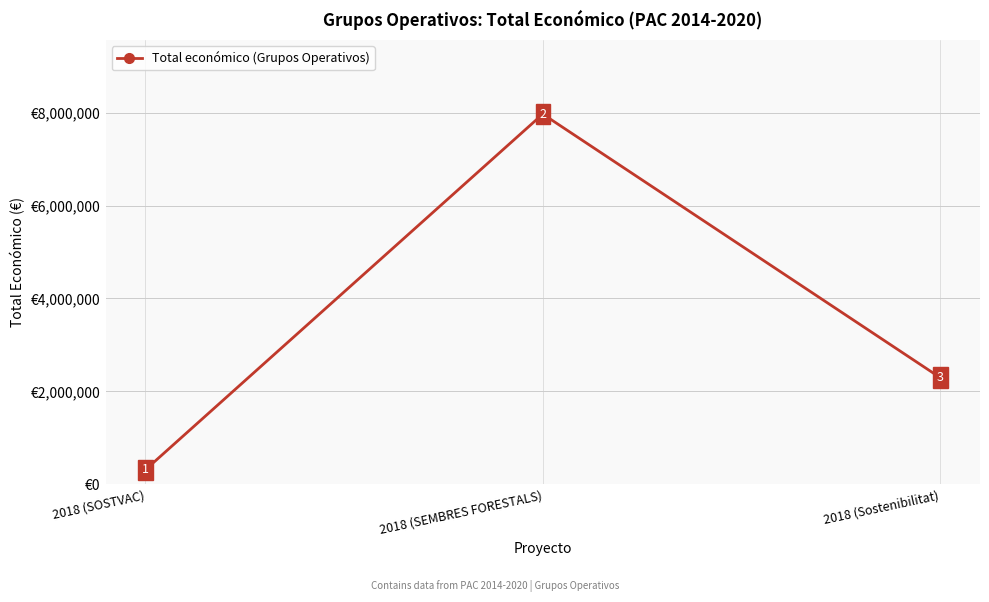

What is the difference between the values at 2018 (SEMBRES FORESTALS) and 2018 (SOSTVAC)?

7655860